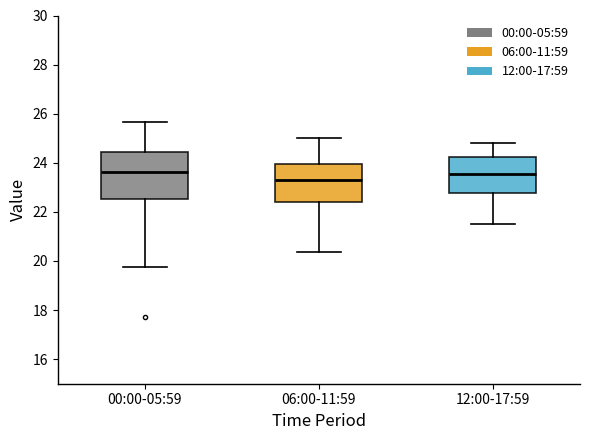

Reading left to right, transcribe this box plot: for each box, give where its median line is, the range the box spans, and where its two whiskers end, as read against the y-axis. The values are not printed on the chart, so give them approximately, as read against the axis.

00:00-05:59: median 23.6, box 22.6 to 24.4, whiskers 19.8 to 25.6
06:00-11:59: median 23.2, box 22.4 to 24.0, whiskers 20.4 to 25.0
12:00-17:59: median 23.6, box 22.8 to 24.2, whiskers 21.6 to 24.8